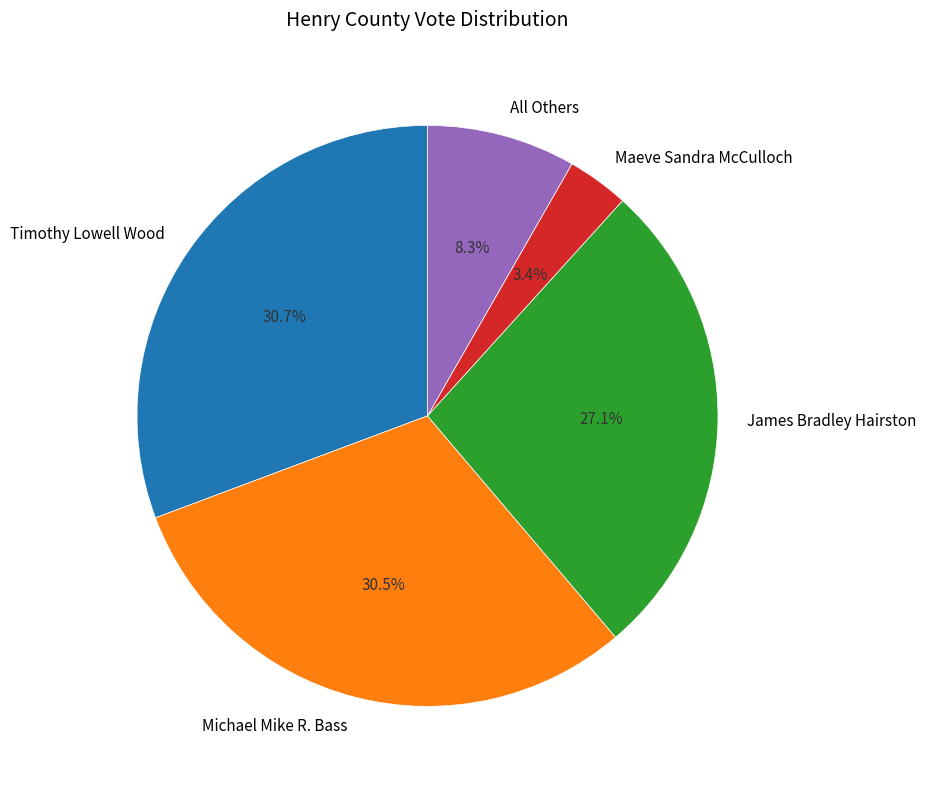

True or false: Maeve Sandra McCulloch accounts for 3% of the total.

True